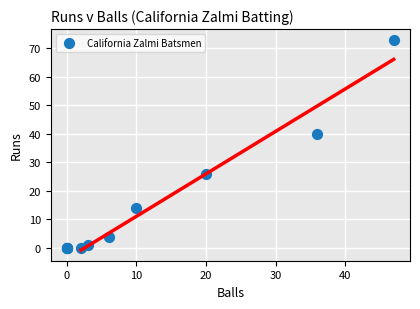

What Y value in the scatter plot is closest to 36?

40